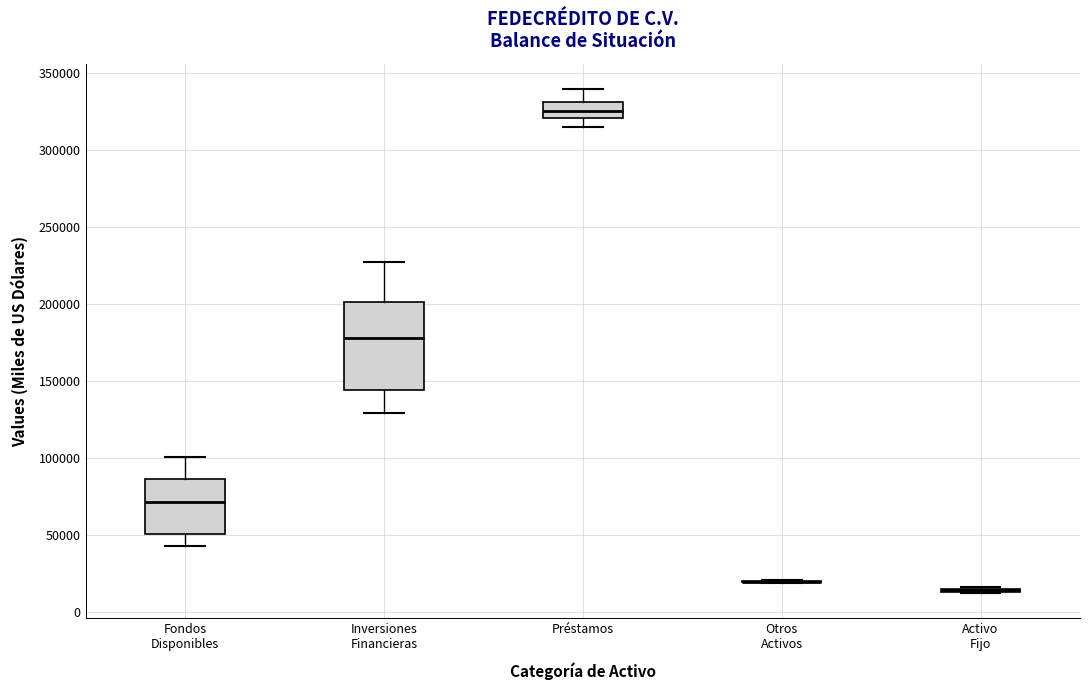

Reading left to right, read every box against the y-axis: the position of its median line, the range the box covers, and the ends of its whiskers. The values are not printed on the chart, so give them approximately, as read against the axis.

Fondos Disponibles: median 70000, box 50000 to 85000, whiskers 45000 to 100000
Inversiones Financieras: median 180000, box 145000 to 200000, whiskers 130000 to 225000
Préstamos: median 325000, box 320000 to 330000, whiskers 315000 to 340000
Otros Activos: box collapsed to a line at 20000, whiskers 20000 to 20000
Activo Fijo: box collapsed to a line at 15000, whiskers 10000 to 15000